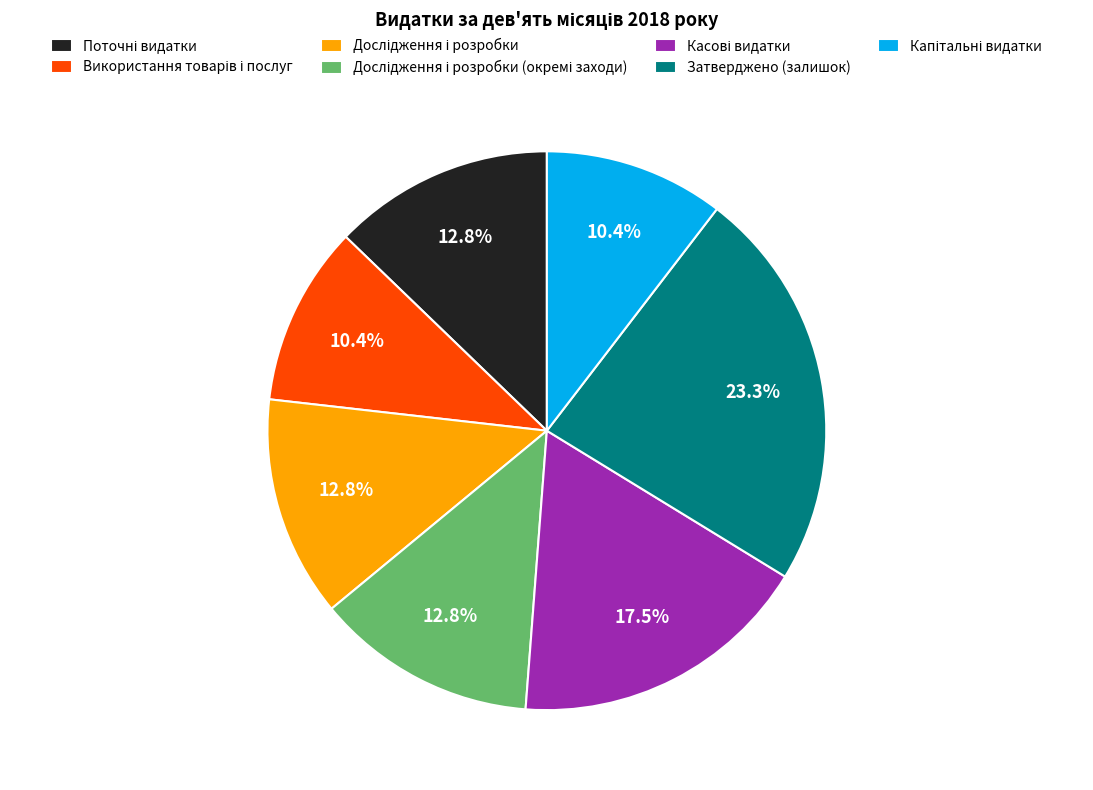

Is there any slice that represents more than half of the pie?

No